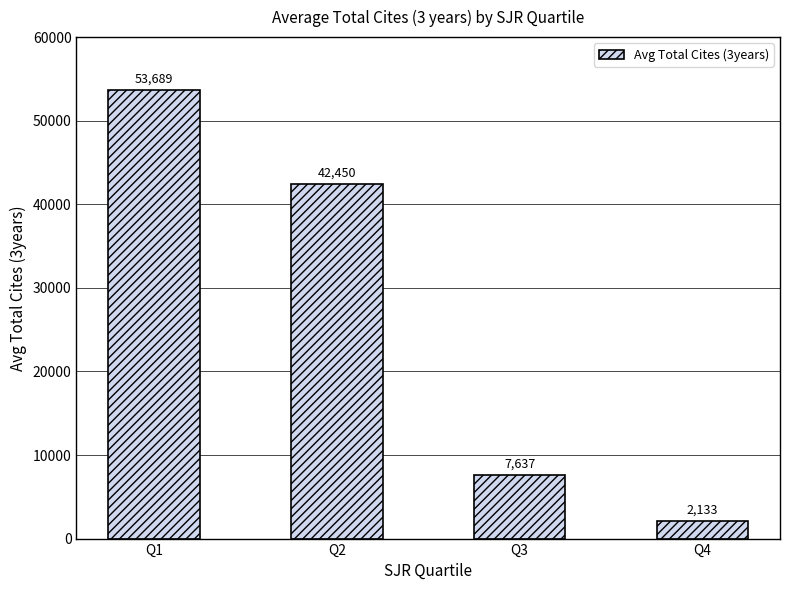

Are the bars horizontal?

No